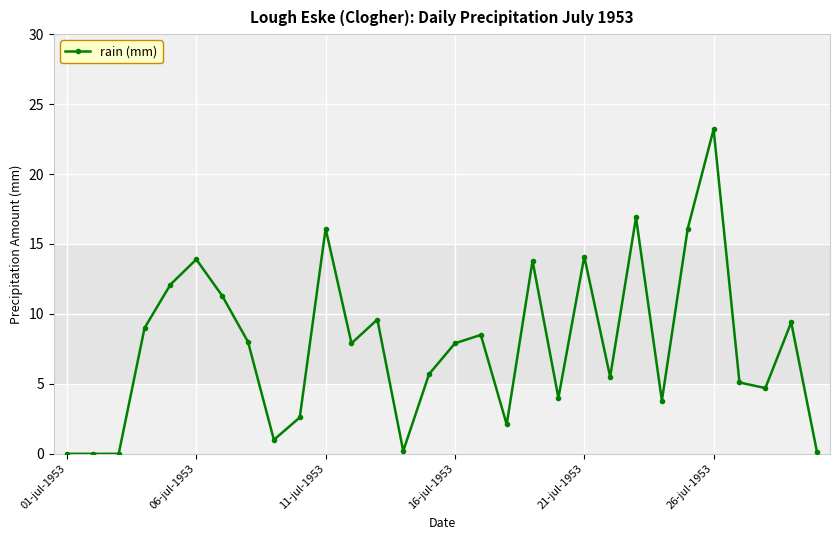

True or false: there are more than 0 points higher than both neighbors.

True